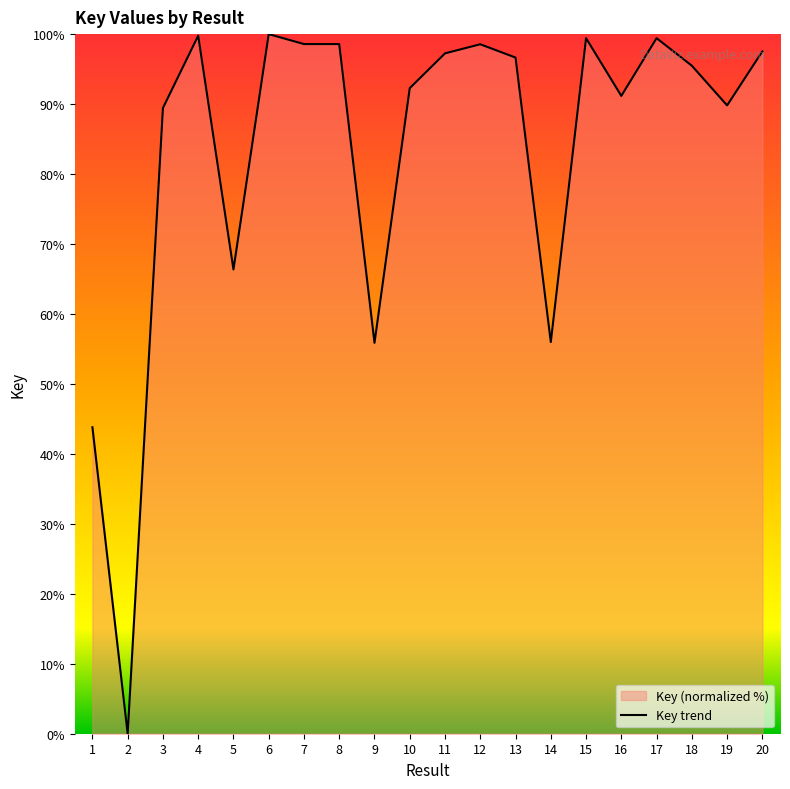

What is the approximate value at 10?

92.3